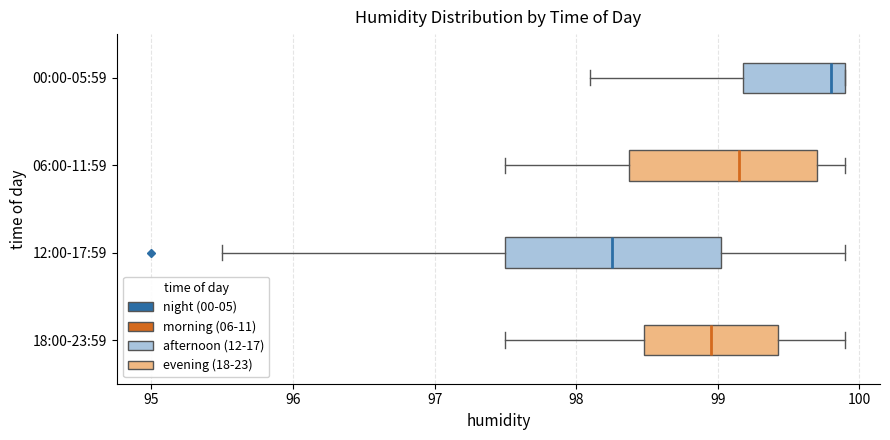

Reading bottom to top, transcribe this box plot: for each box, give where its median line is, the range the box spans, and where its two whiskers end, as read against the x-axis. The values are not printed on the chart, so give them approximately, as read against the axis.

18:00-23:59: median 99.0, box 98.5 to 99.4, whiskers 97.5 to 99.9
12:00-17:59: median 98.3, box 97.5 to 99.0, whiskers 95.5 to 99.9
06:00-11:59: median 99.2, box 98.4 to 99.7, whiskers 97.5 to 99.9
00:00-05:59: median 99.8, box 99.2 to 99.9, whiskers 98.1 to 99.9